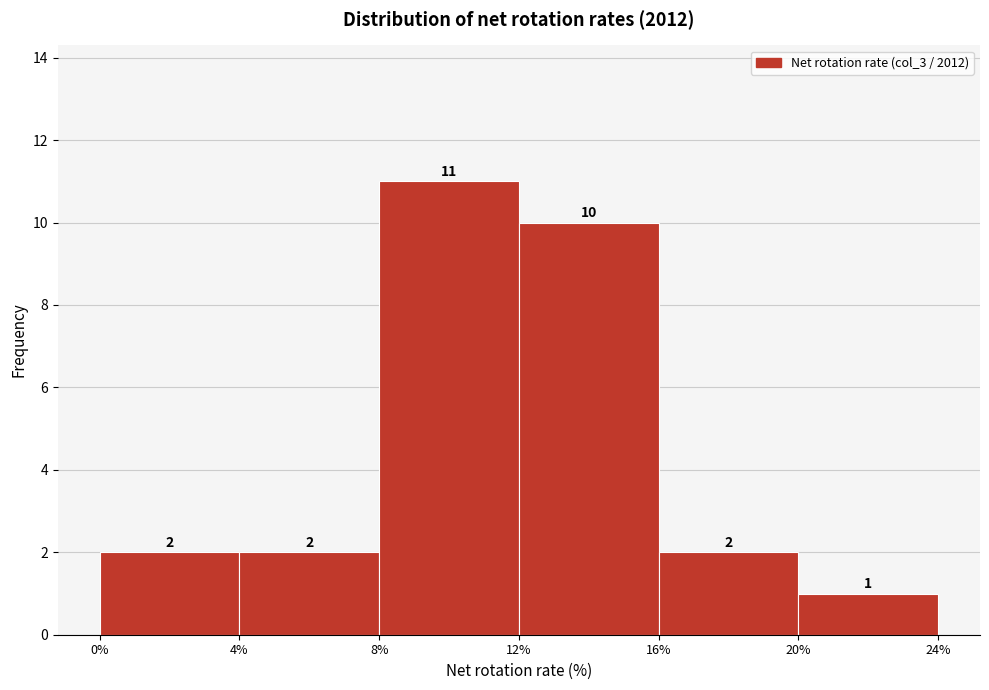

Which range on the x-axis has the tallest bar?

8% to 12%